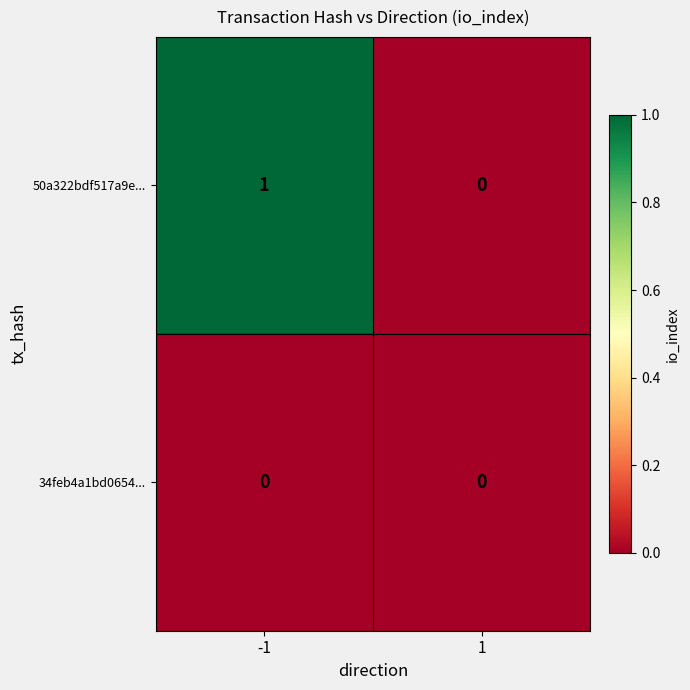

Reading right to left, what are all the values shown in this chart?

50a322bdf517a9e...: 0	1
34feb4a1bd0654...: 0	0